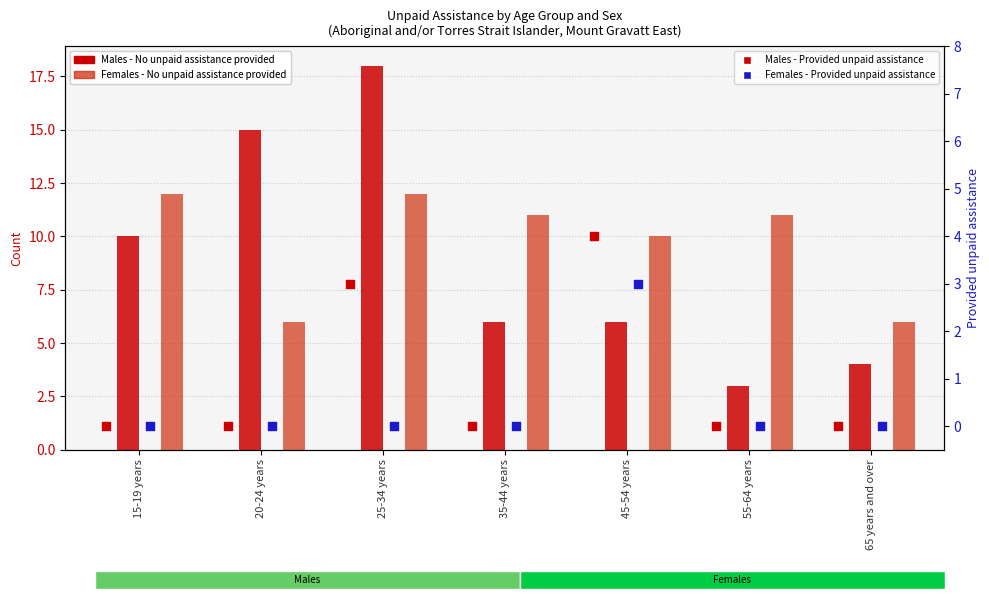

Which series has the largest total across all categories?

Females - No unpaid assistance provided